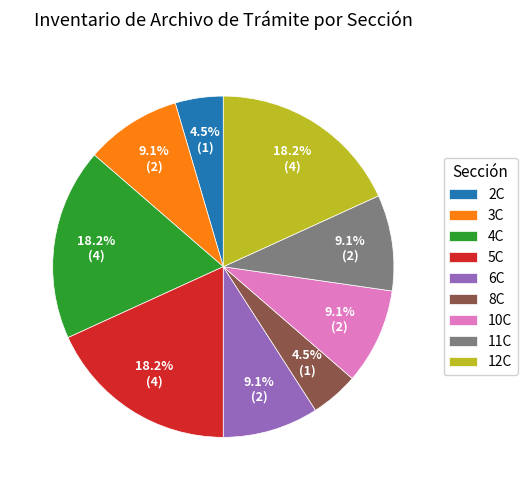

Do 8C and 6C together represent more than half of the pie?

No